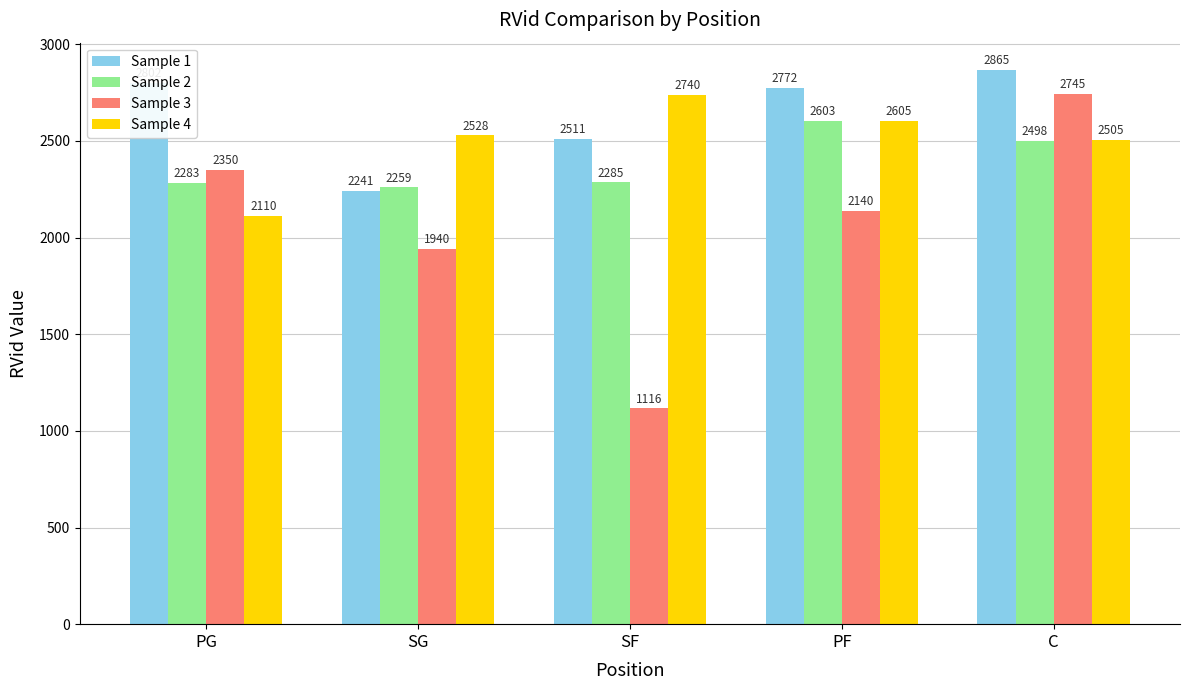

What is the difference between the highest and lowest values at SG?

588